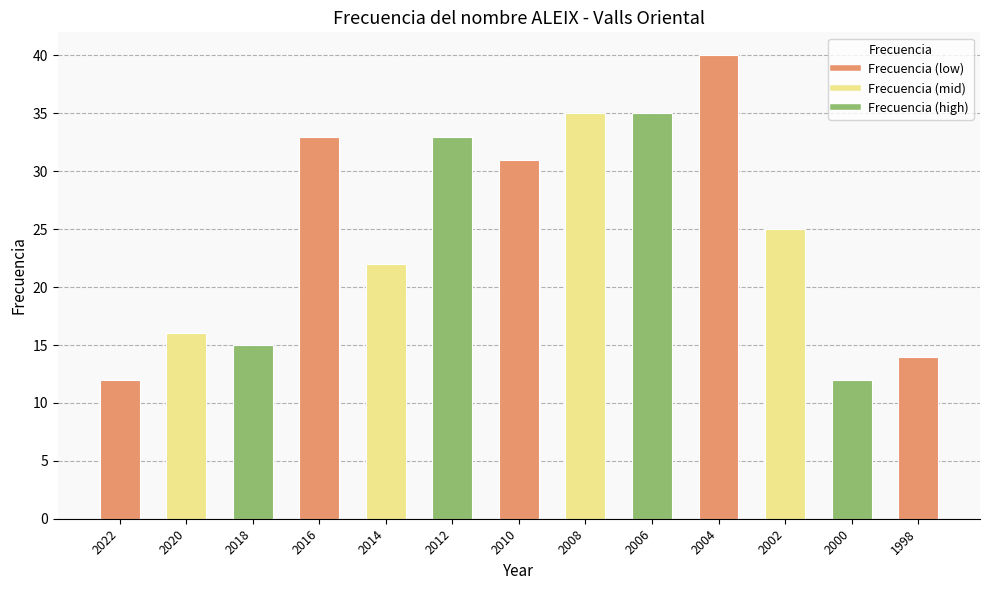

Is it true that the value at 1998 is 14?

True